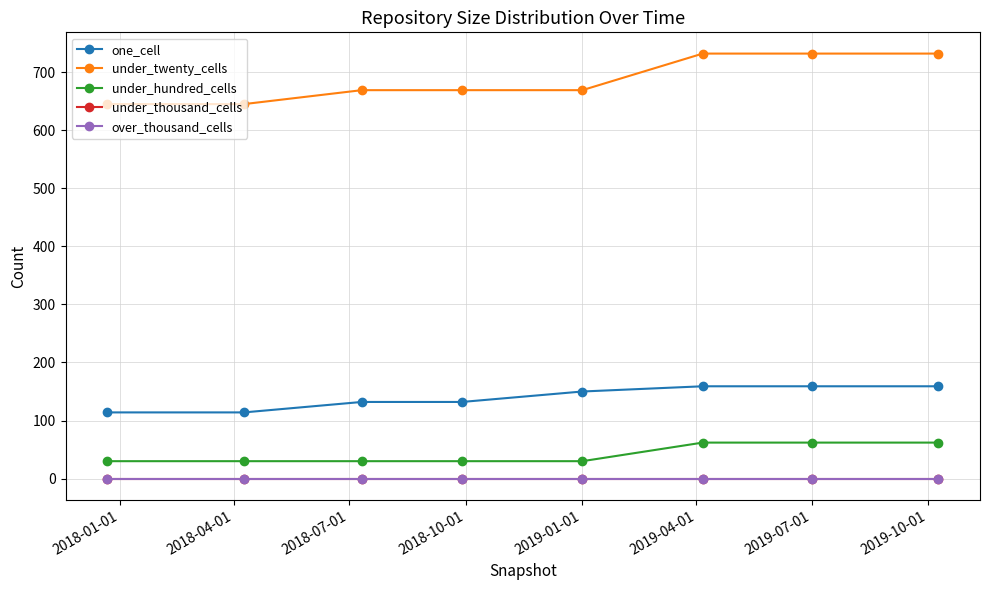

Which series has the largest total across all categories?

under_twenty_cells